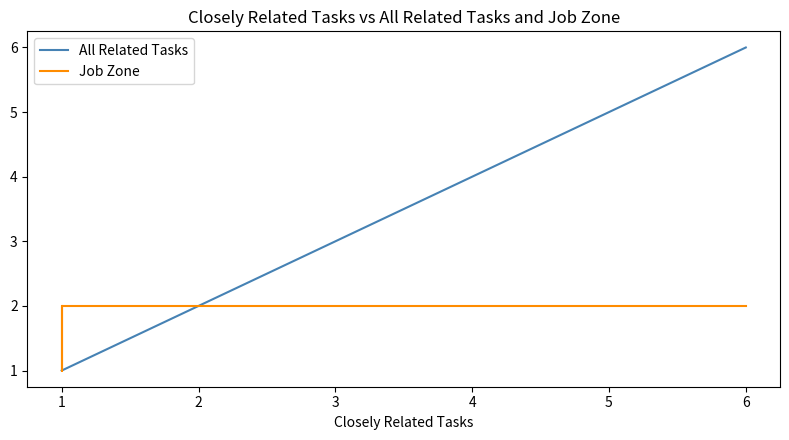

How many data points does each series have?

10